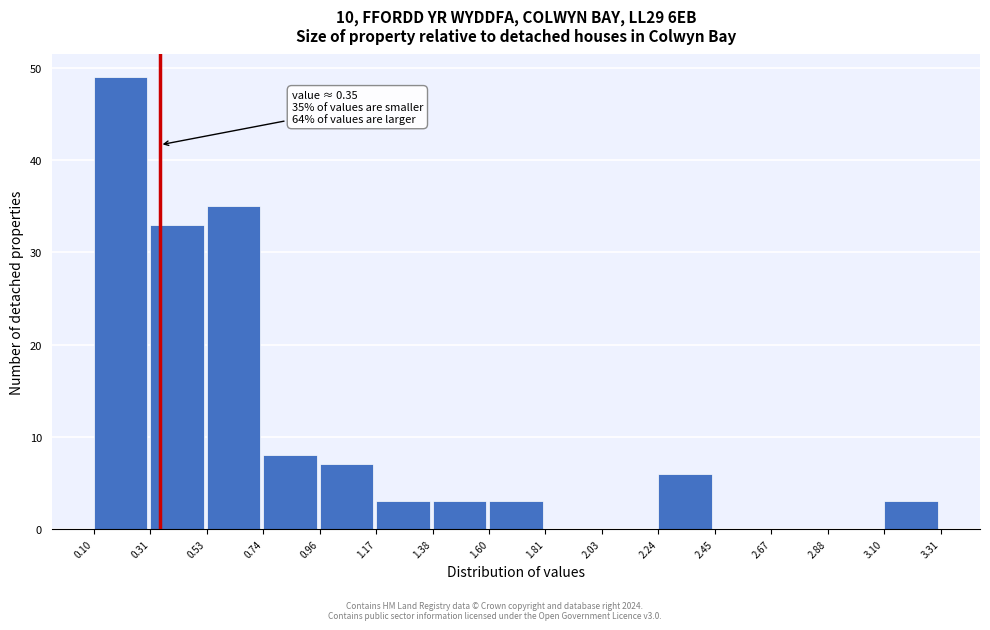

Over which range of the x-axis is the bar tallest?

0.10 to 0.31